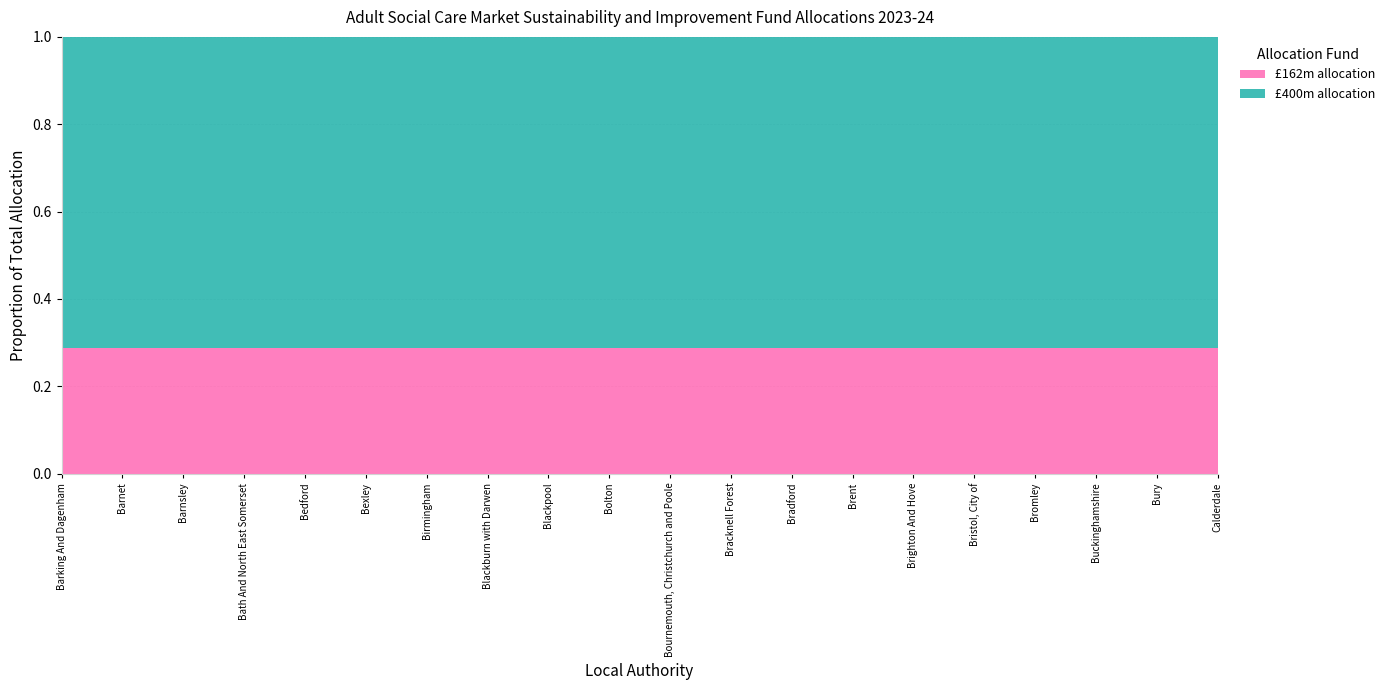

Reading right to left, extract all data points from this chart.

£162m allocation: Calderdale=621416	Bury=551280	Buckinghamshire=1128140	Bromley=803557	Bristol, City of=1369147	Brighton And Hove=829346	Brent=906550	Bradford=1550616	Bracknell Forest=244239	Bournemouth, Christchurch and Poole=1181178	Bolton=938319	Blackpool=609987	Blackburn with Darwen=515981	Birmingham=3780199	Bexley=626653	Bedford=419048	Bath And North East Somerset=492583	Barnsley=835921	Barnet=977055	Barking And Dagenham=616316
£400m allocation: Calderdale=1534361	Bury=1361185	Buckinghamshire=2785531	Bromley=1984092	Bristol, City of=3380610	Brighton And Hove=2047767	Brent=2238395	Bradford=3828682	Bracknell Forest=603060	Bournemouth, Christchurch and Poole=2916490	Bolton=2316837	Blackpool=1506141	Blackburn with Darwen=1274027	Birmingham=9333826	Bexley=1547291	Bedford=1034687	Bath And North East Somerset=1216255	Barnsley=2064002	Barnet=2412482	Barking And Dagenham=1521769